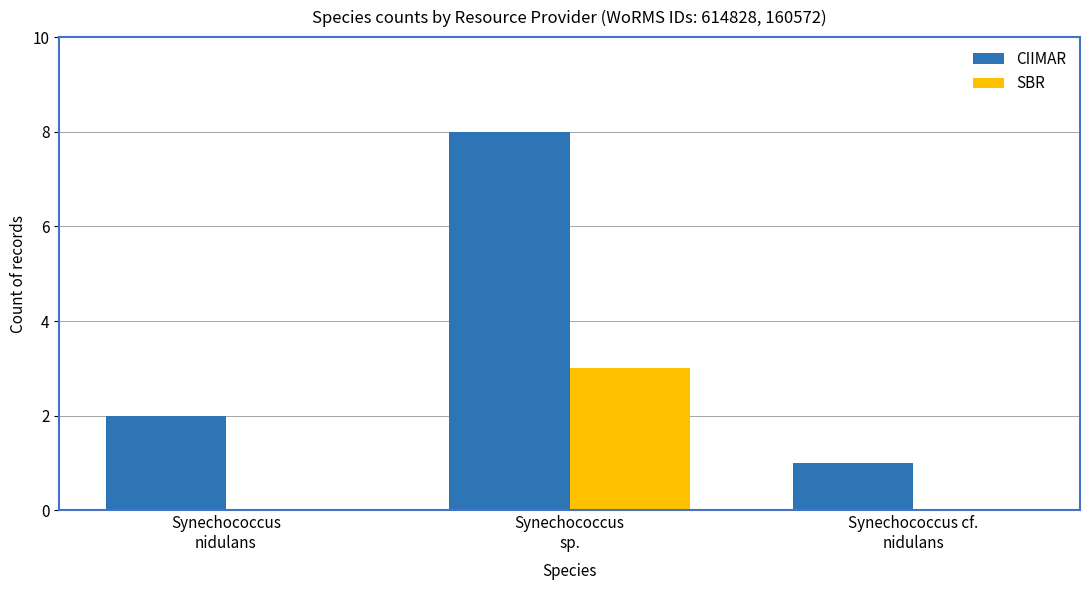

Is it true that CIIMAR equals 2 at Synechococcus
nidulans?

True